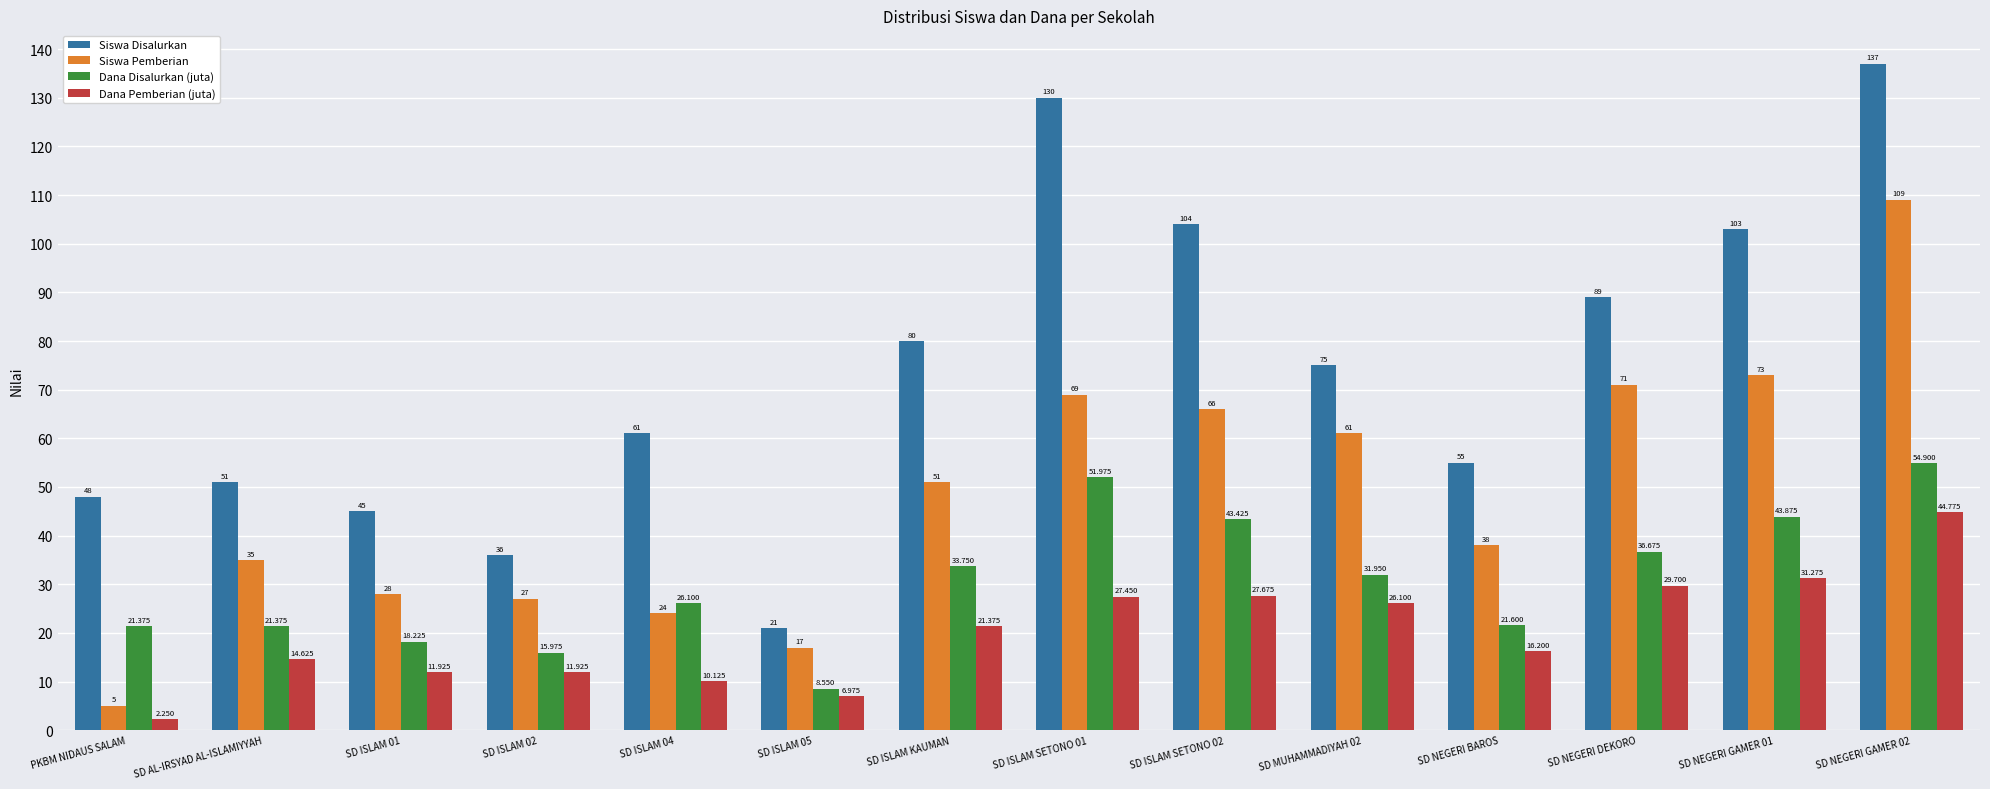

What is the label of the 3rd bar from the left?

SD ISLAM 01